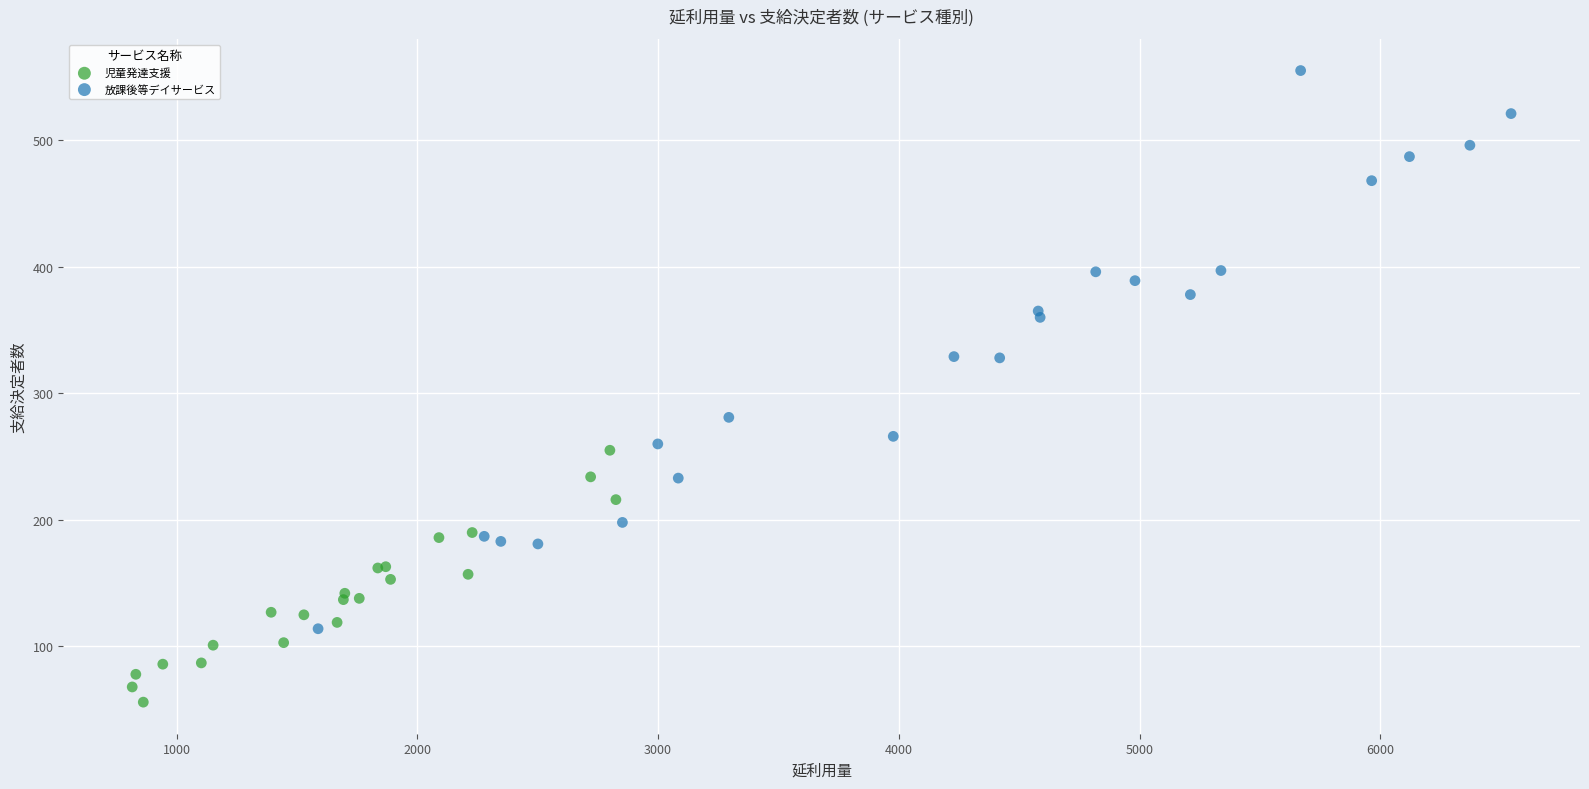

Which series reaches the maximum Y coordinate?

放課後等デイサービス